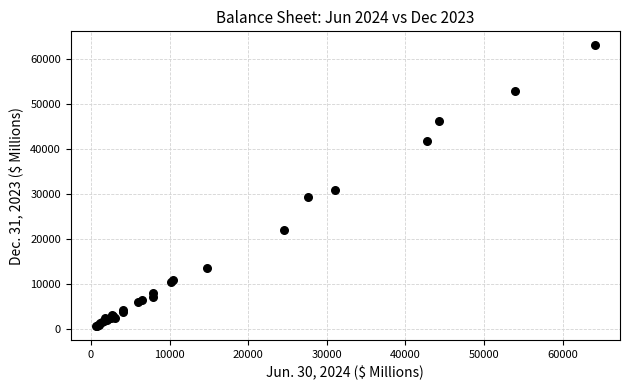

What Y value in the scatter plot is closest to 31818?

30764